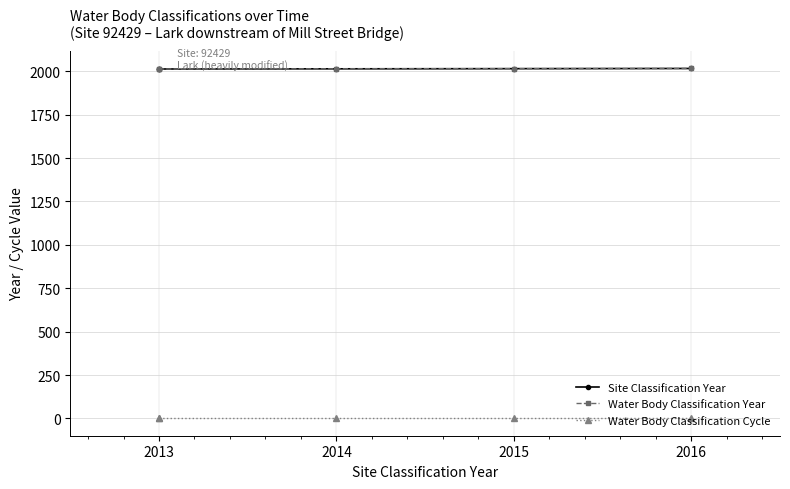

True or false: Site Classification Year and Water Body Classification Cycle intersect in this chart.

False